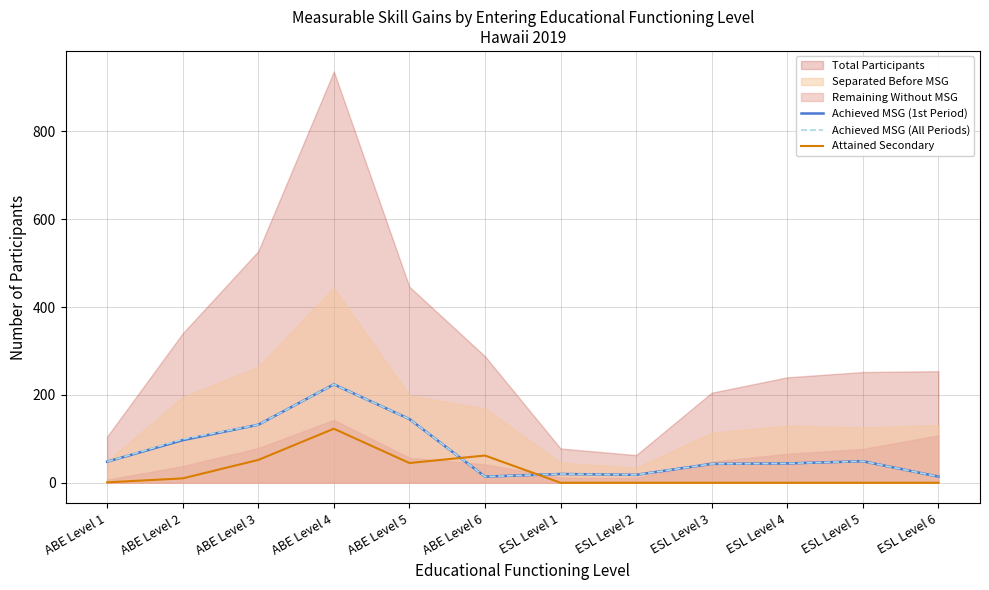

What is the difference between the maximum and minimum values in the Achieved MSG (All Periods) series?

210